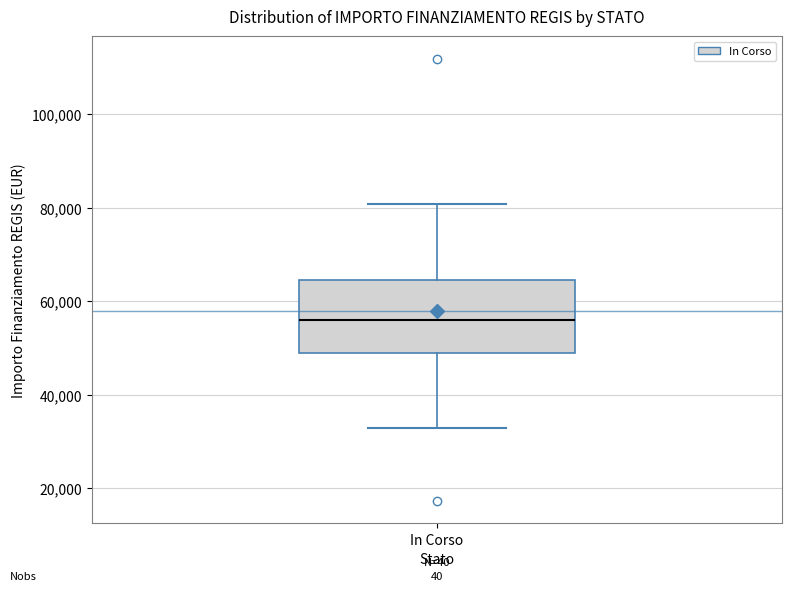

Transcribe this box plot: give where the median line is, the range the box spans, and where the two whiskers end, as read against the y-axis. The values are not printed on the chart, so give them approximately, as read against the axis.

median 56000, box 50000 to 64000, whiskers 32000 to 80000